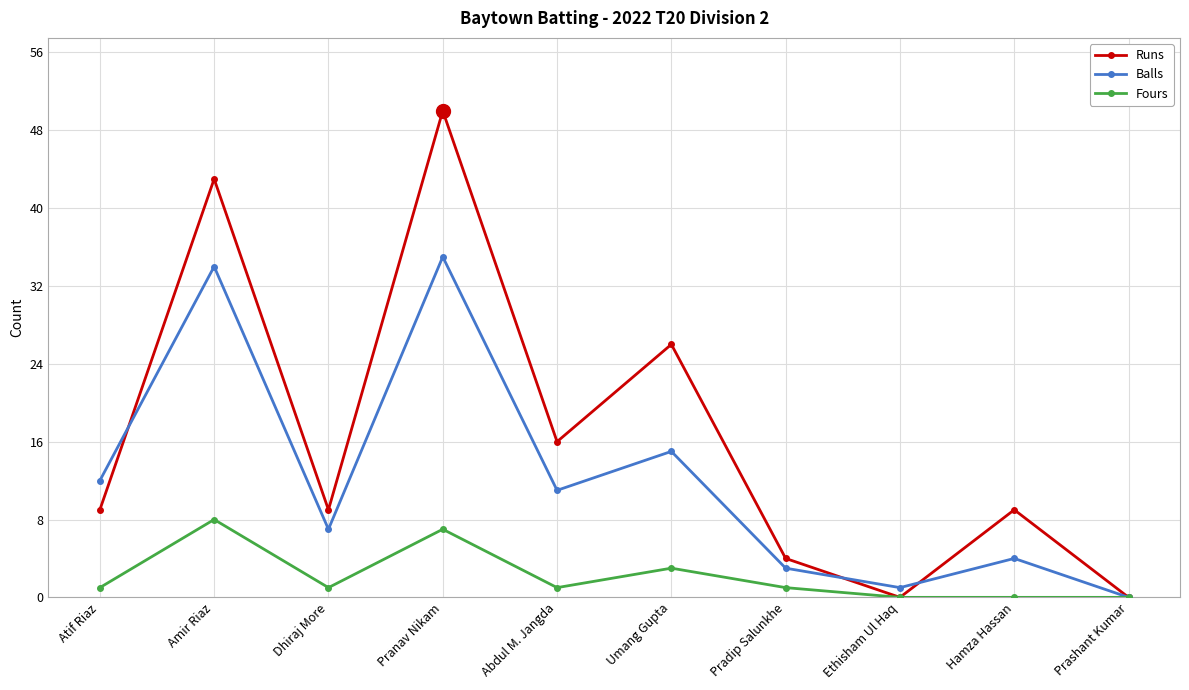

How many positive values does the Balls series have?

9